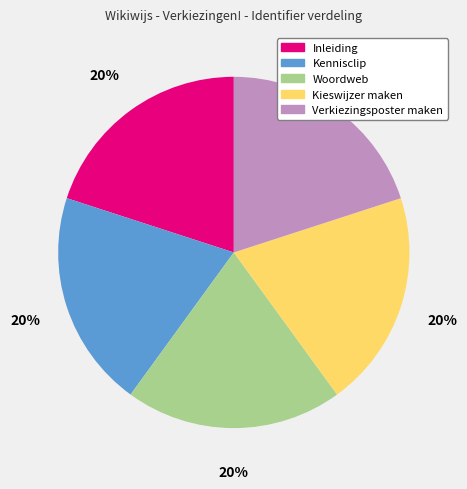

Is it true that Kennisclip is 27% of the pie?

False